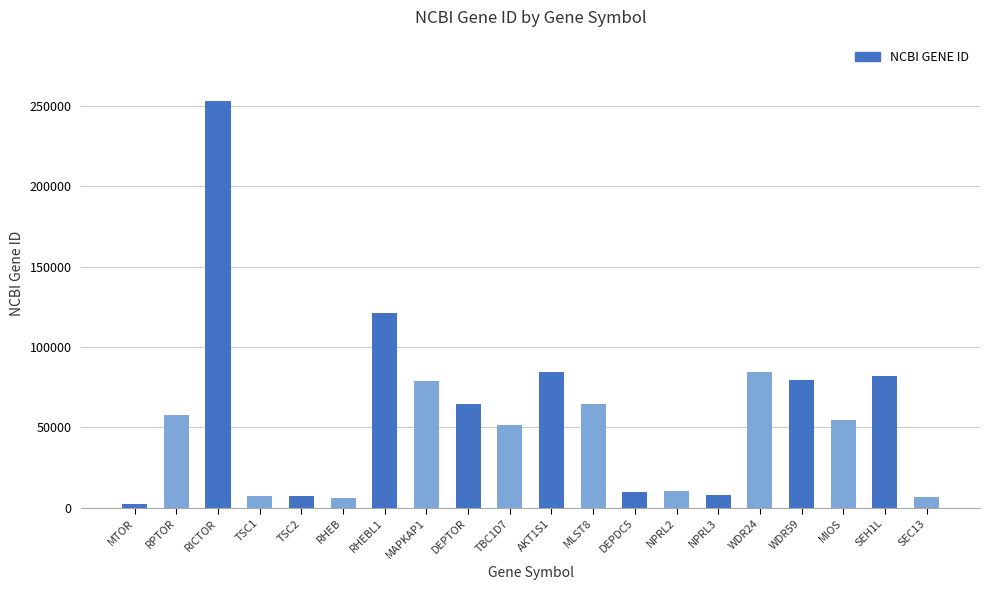

Where is the data nearest to the value 127867?

RHEBL1